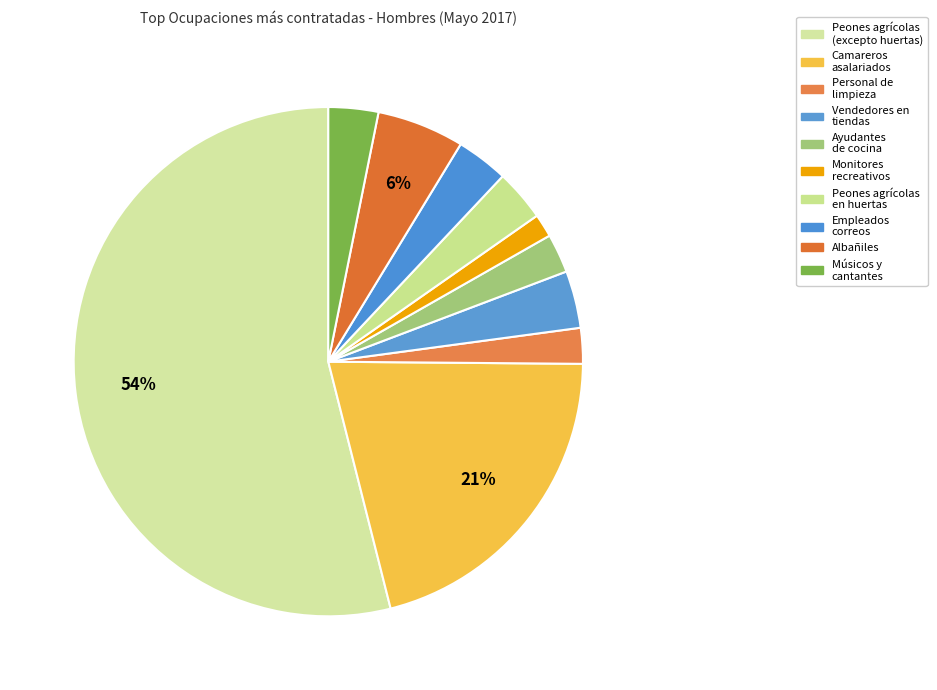

Count the number of slices in the pie.

10